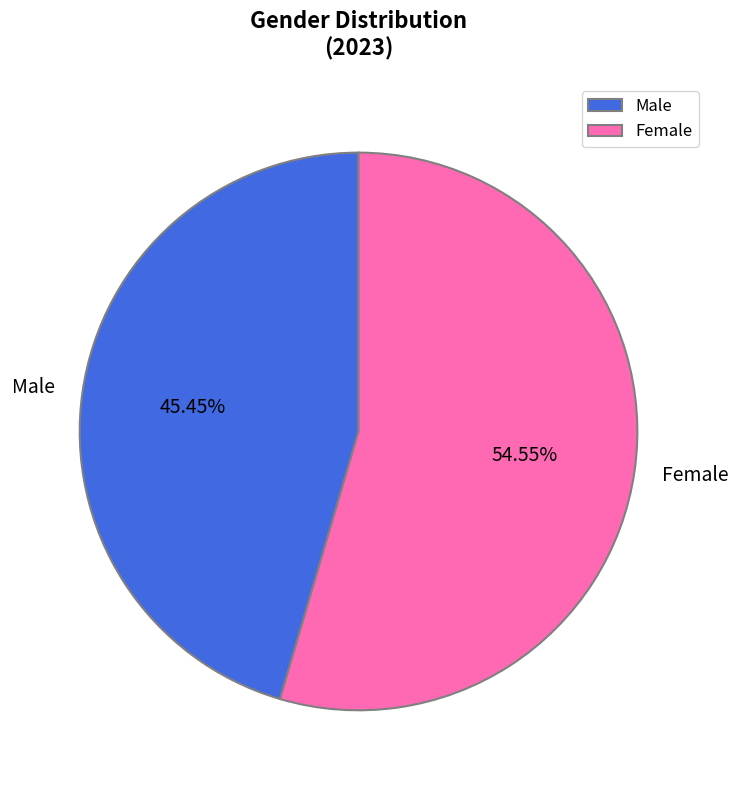

What is the ratio of the value at Male to the value at Female?

0.8